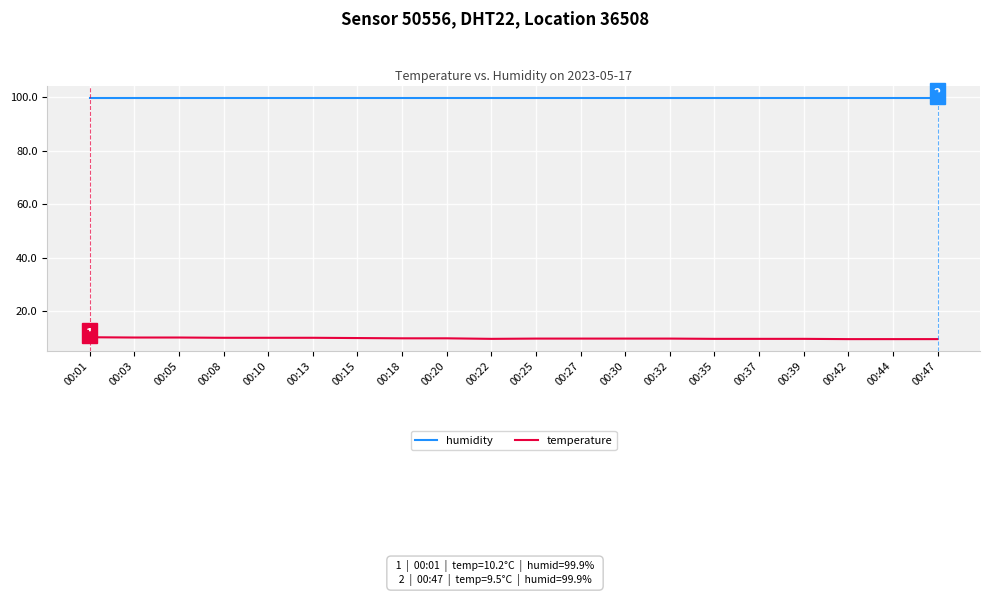

Rank the series by their average value, from lowest to highest.

temperature, humidity